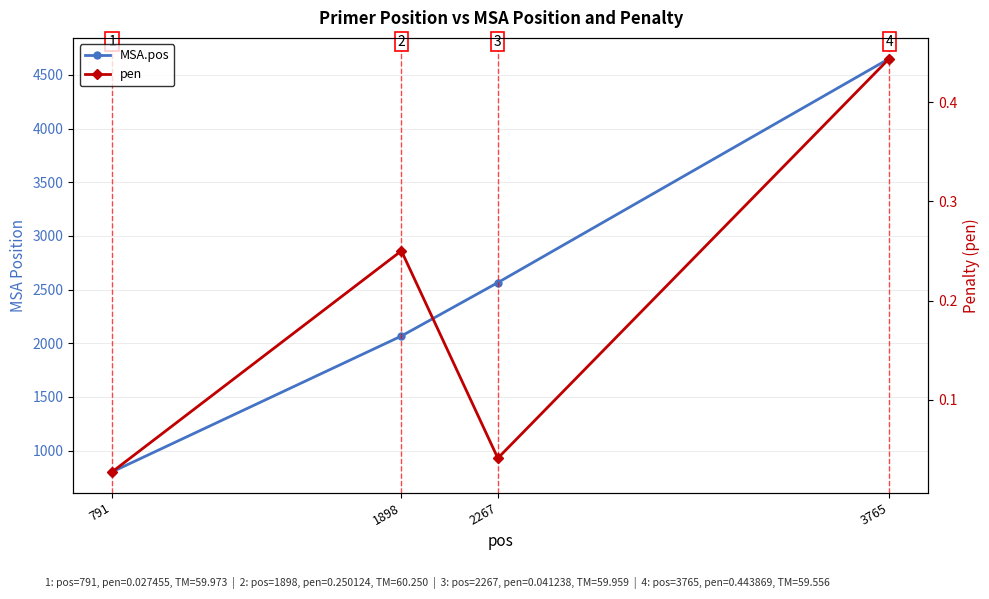

Is this an area chart (filled region under the line)?

No